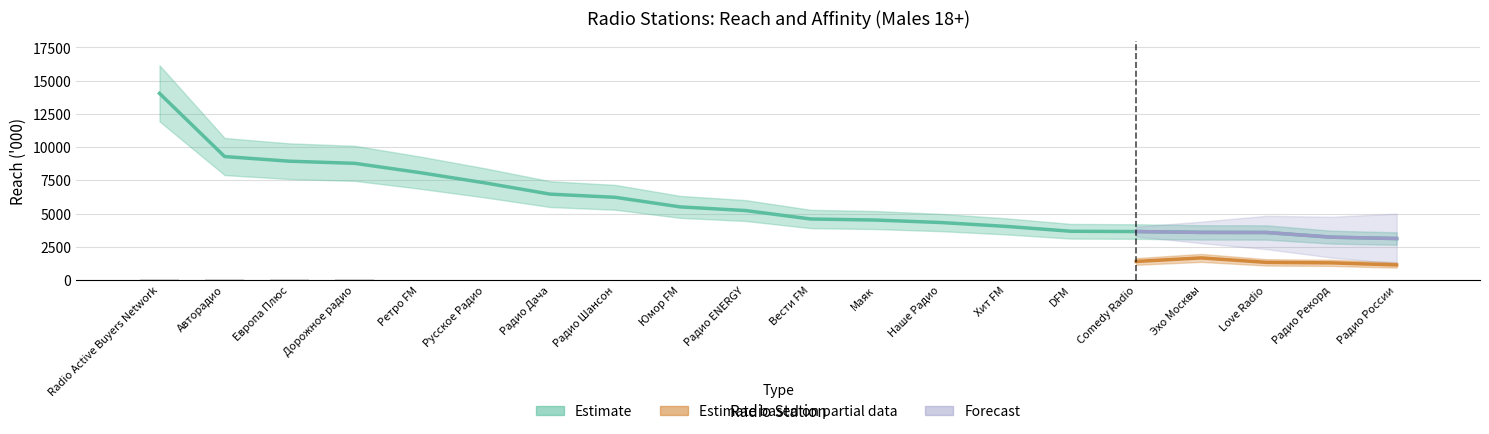

Is the value of DAILY REACH % at Love Radio greater than the value of DAILY REACH ('000) at Comedy Radio?

Yes